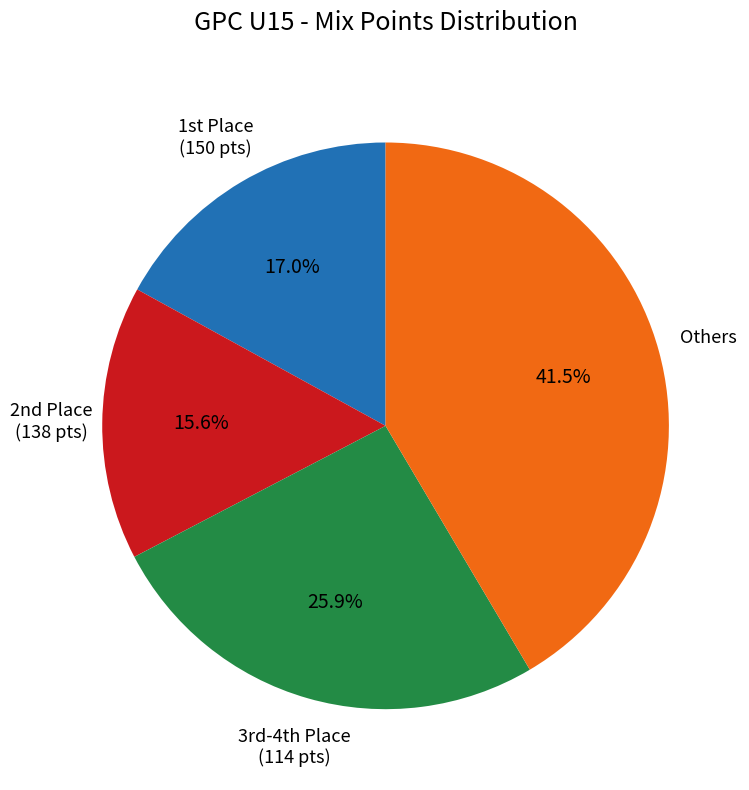

Is there any slice that represents more than half of the pie?

No